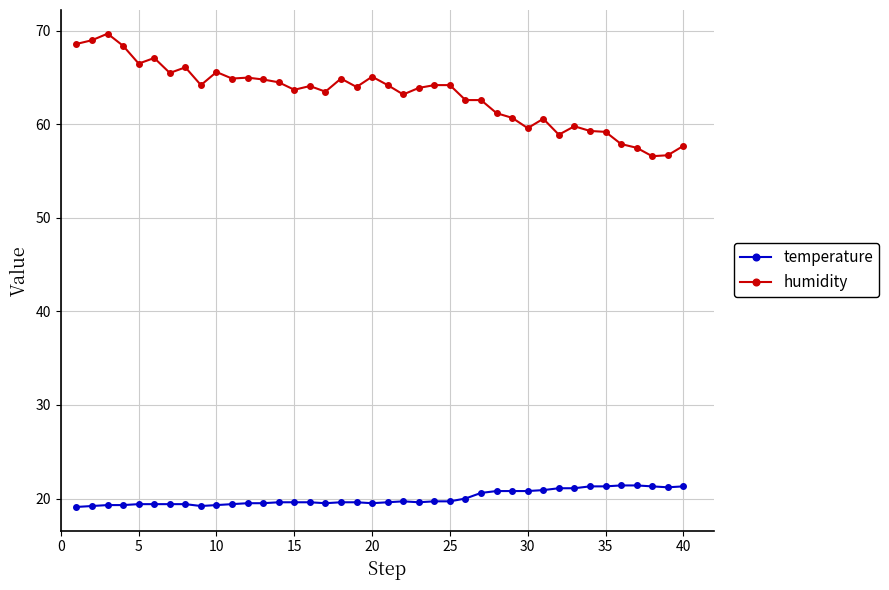

What is the sum of all temperature values?

802.0